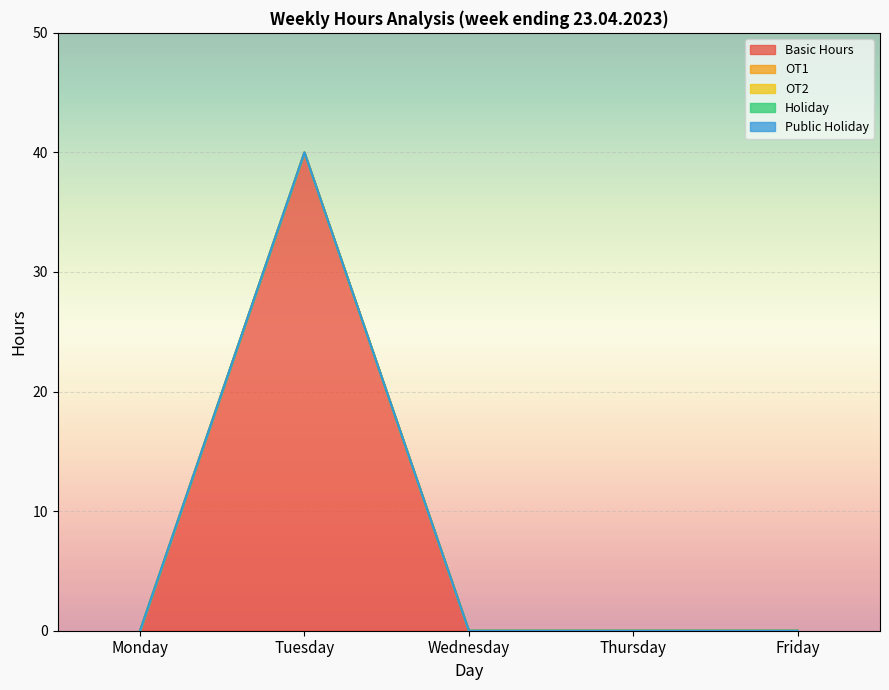

True or false: Public Holiday has more than 0 interior local peaks.

False